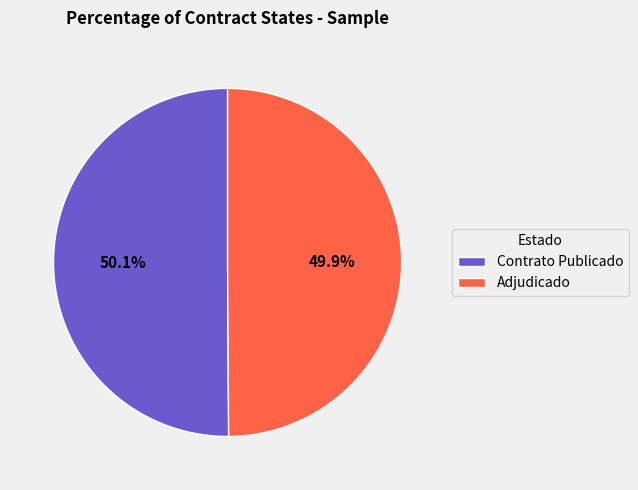

Is the sum of Contrato Publicado and Adjudicado greater than half?

Yes